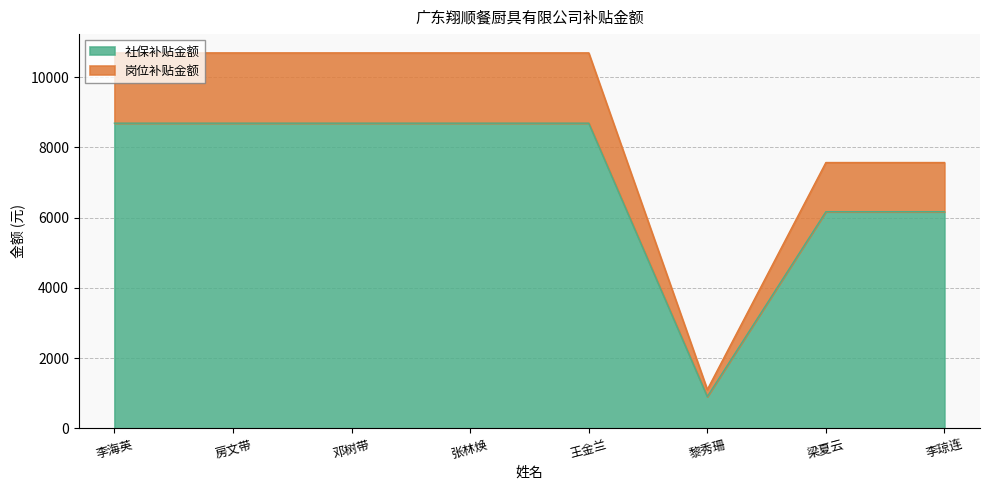

Reading left to right, extract all data points from this chart.

社保补贴金额: 李海英=8687.1	房文带=8687.1	邓树带=8687.1	张林焕=8687.1	王金兰=8687.1	黎秀珊=906.1	梁夏云=6167.5	李琼连=6167.5
岗位补贴金额: 李海英=10687.1	房文带=10687.1	邓树带=10687.1	张林焕=10687.1	王金兰=10687.1	黎秀珊=1106.1	梁夏云=7567.5	李琼连=7567.5